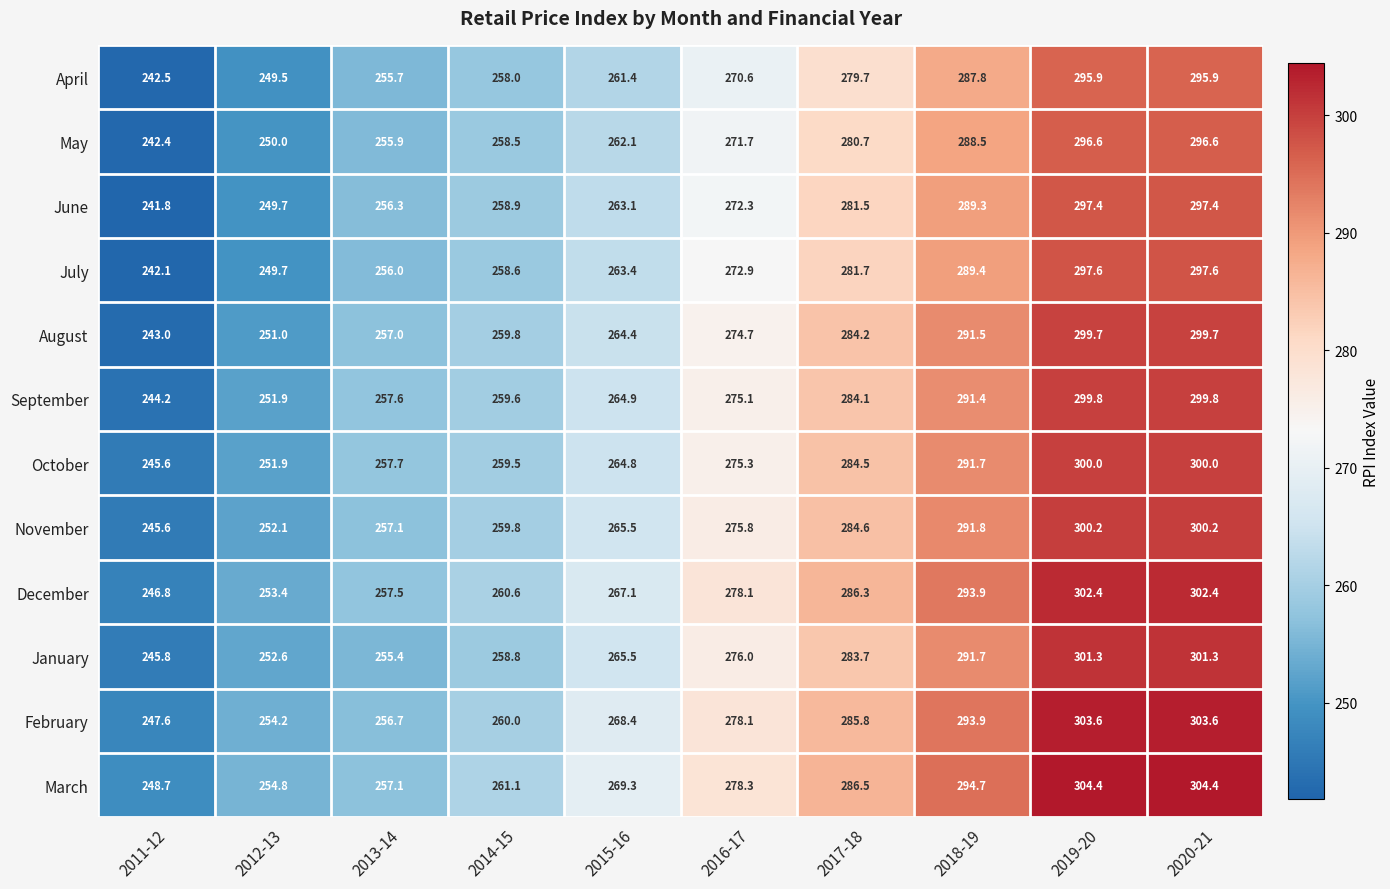

What is the maximum value shown in the chart?

304.4